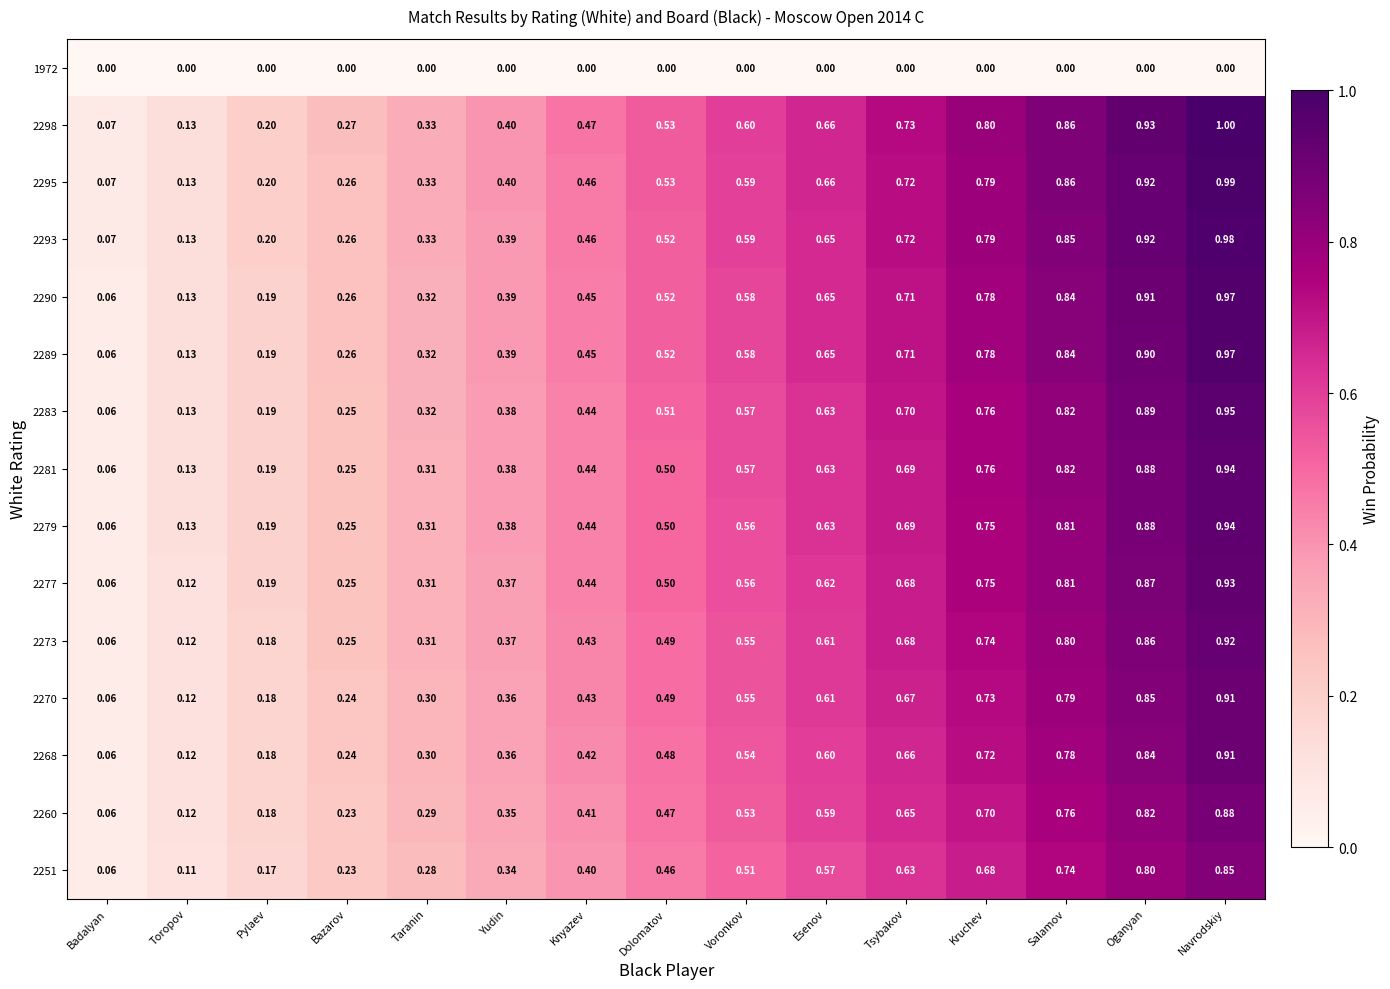

At which category is the sum across all series the highest?

Navrodskiy